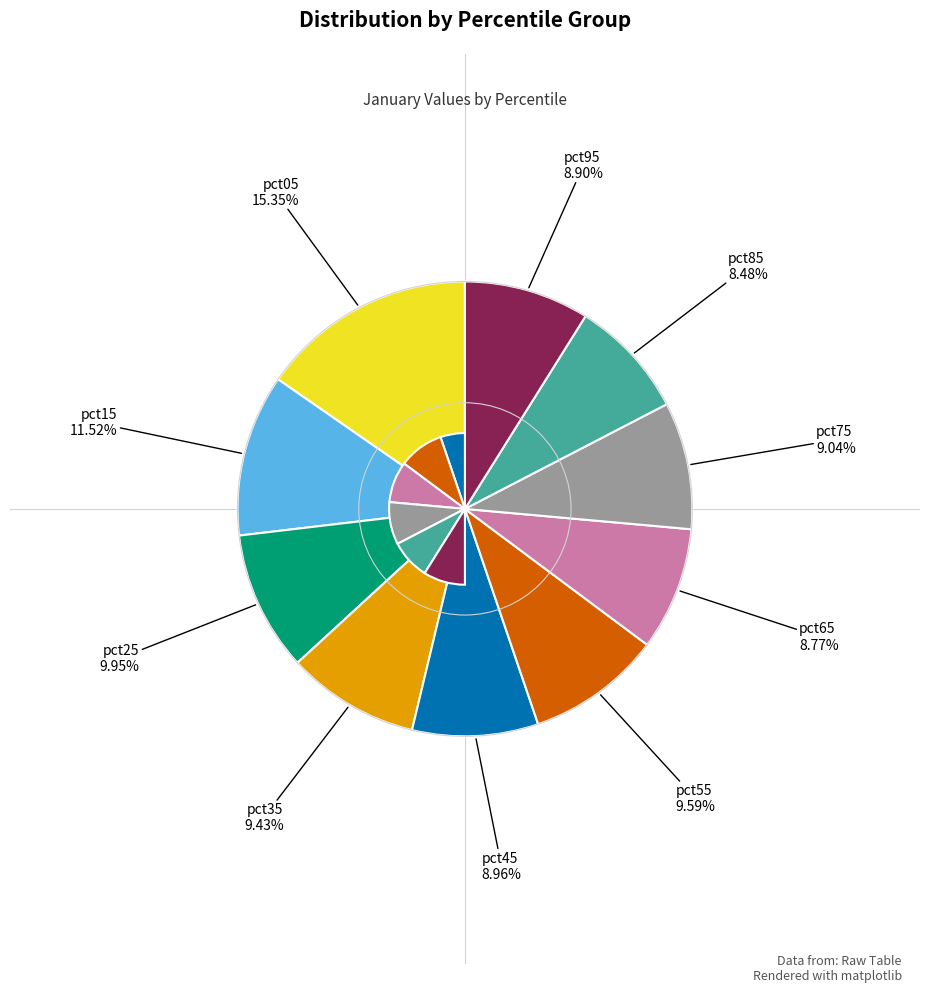

How many segments does this pie chart have?

10